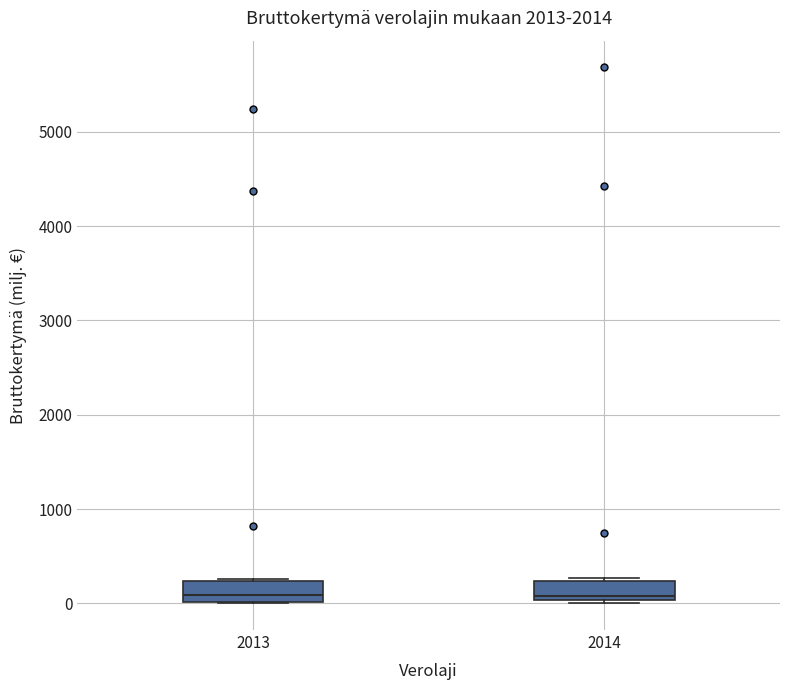

Reading left to right, read every box against the y-axis: the position of its median line, the range the box covers, and the ends of its whiskers. The values are not printed on the chart, so give them approximately, as read against the axis.

2013: median 100, box 0 to 200, whiskers 0 to 300
2014: median 100, box 0 to 200, whiskers 0 to 300